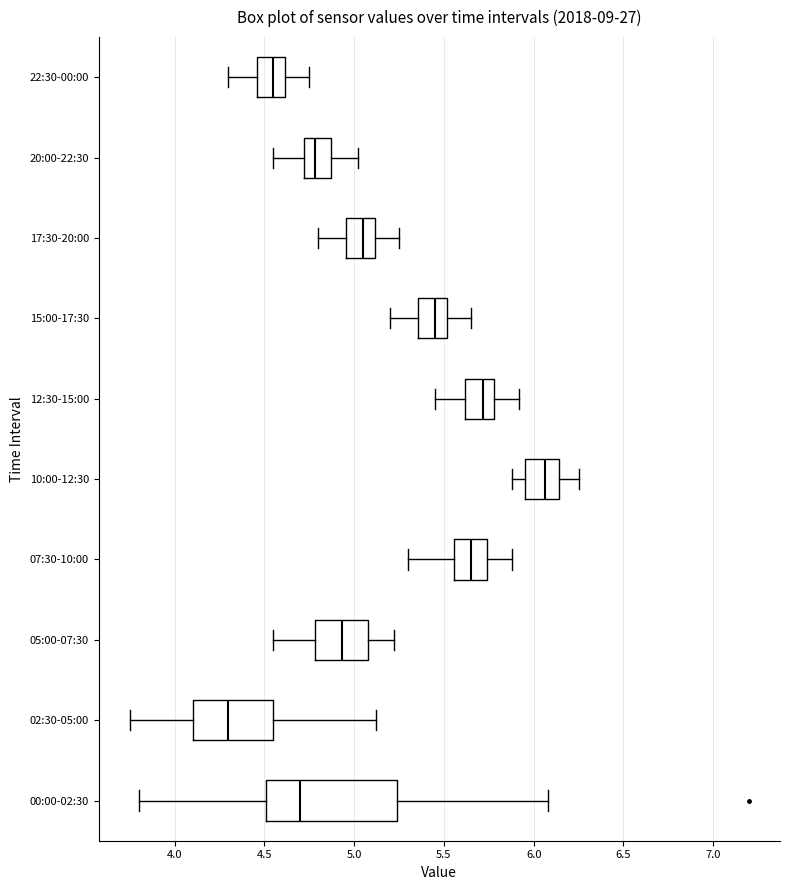

Which box has the furthest to the right median line?

10:00-12:30